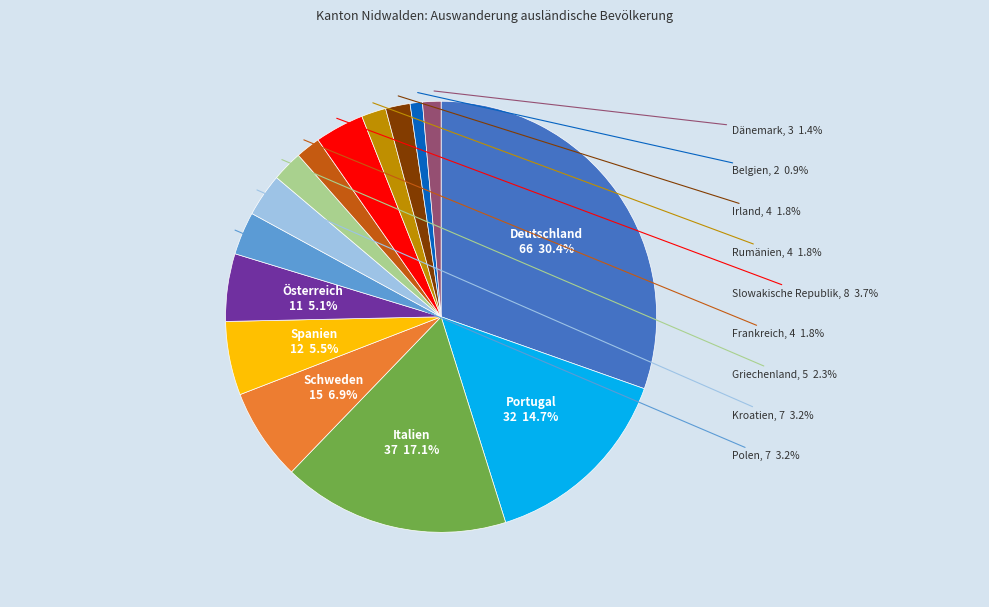

Does any single category account for the majority?

No